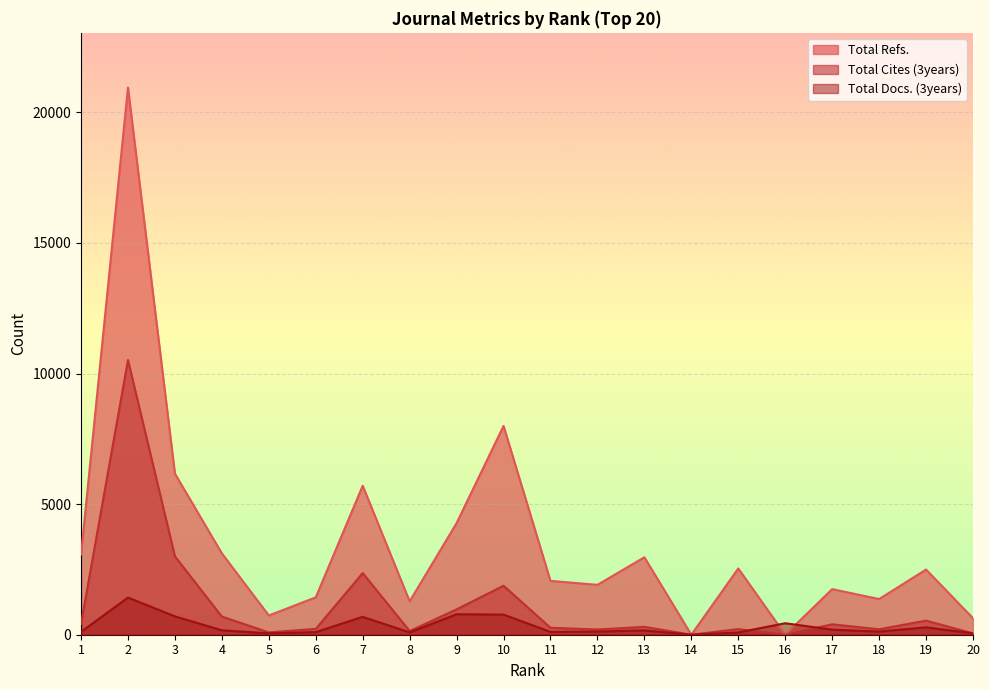

At which category does the chart reach its minimum across all series?

14